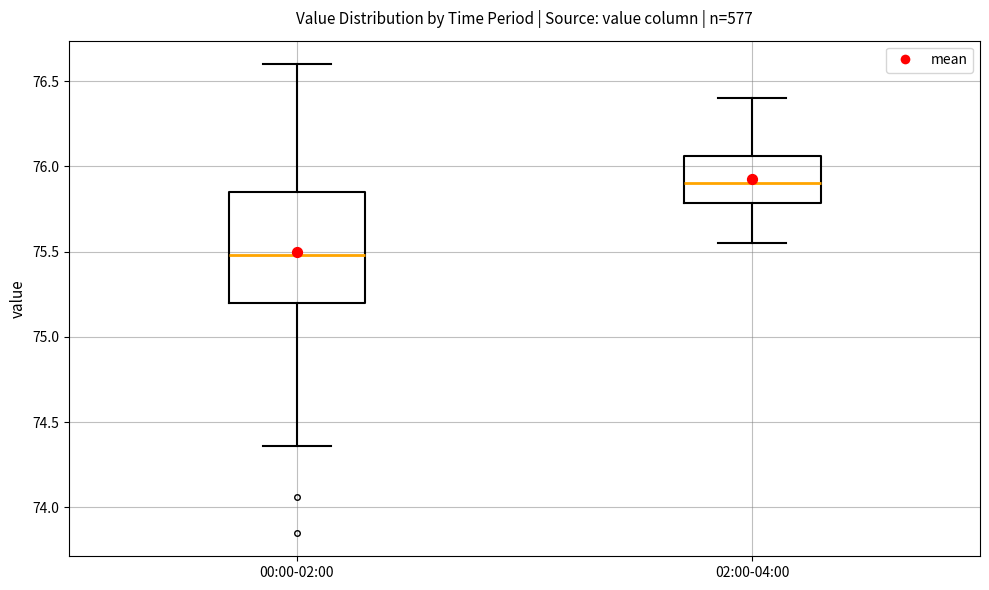

Where is the lower edge of the box for 02:00-04:00 on the y-axis? The values are not printed on the chart, so give them approximately, as read against the axis.

75.80